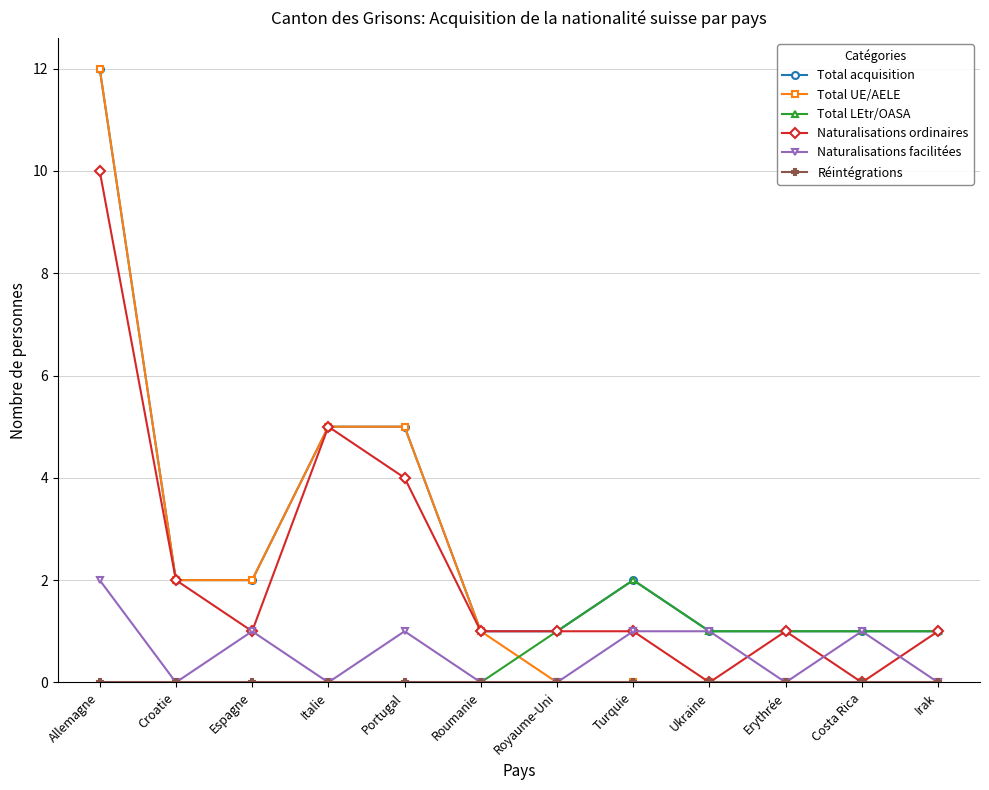

What position from the right is Turquie?

5